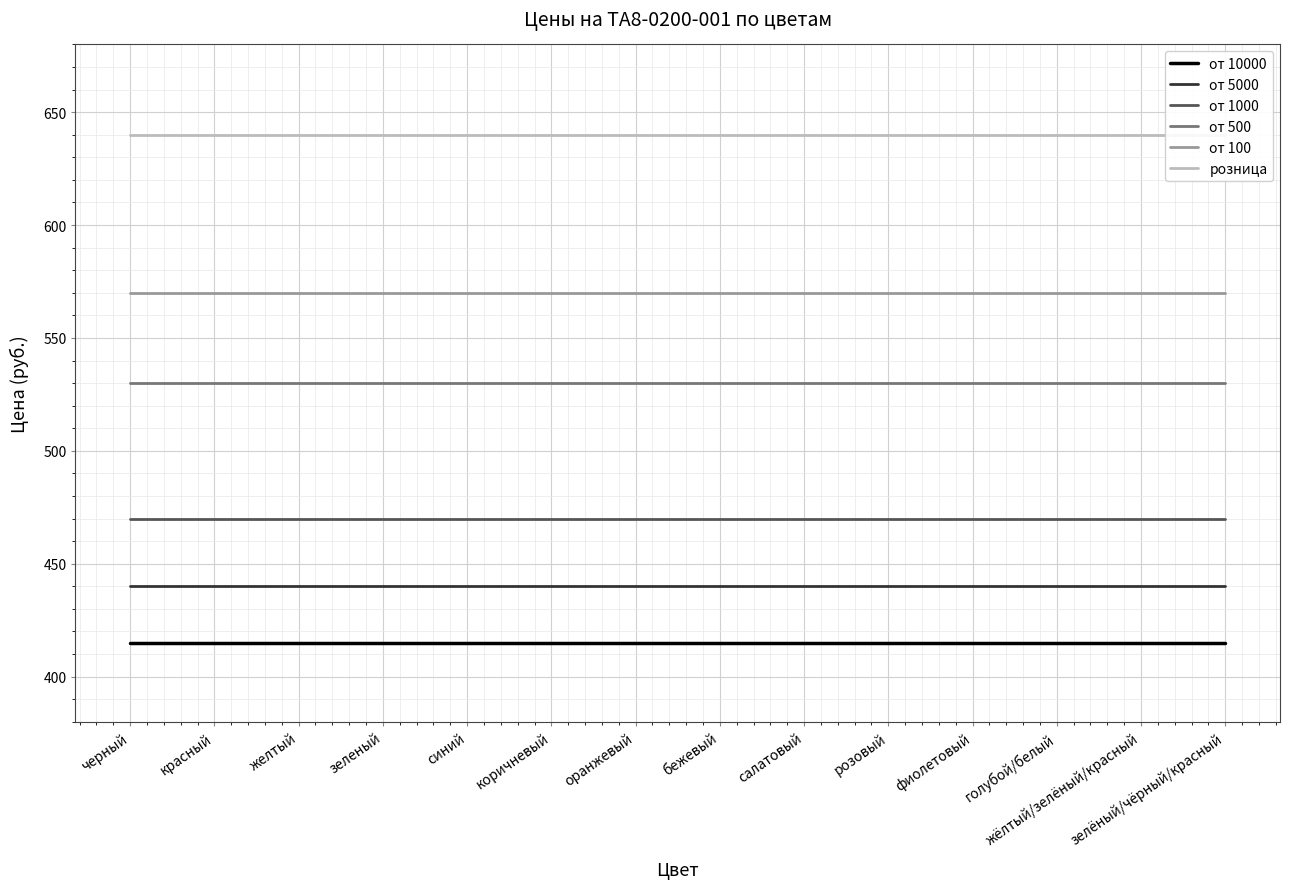

Rank the series by their maximum value, from lowest to highest.

от 10000, от 5000, от 1000, от 500, от 100, розница